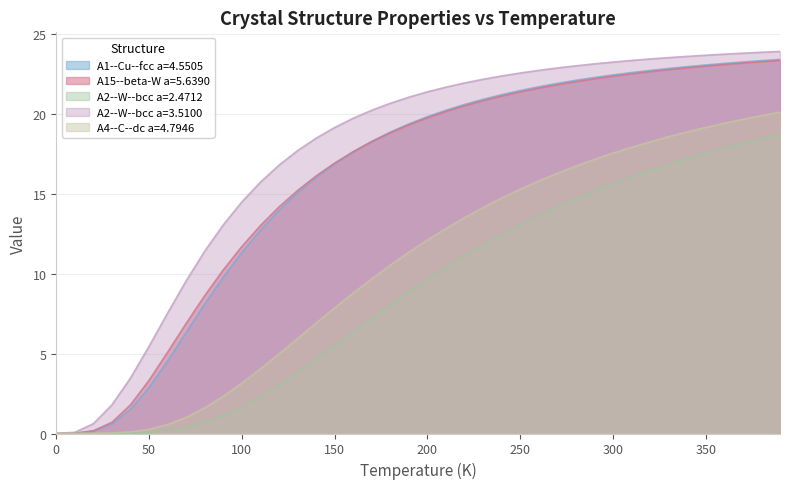

True or false: A2--W--bcc a=3.5100 and A15--beta-W a=5.6390 intersect in this chart.

False